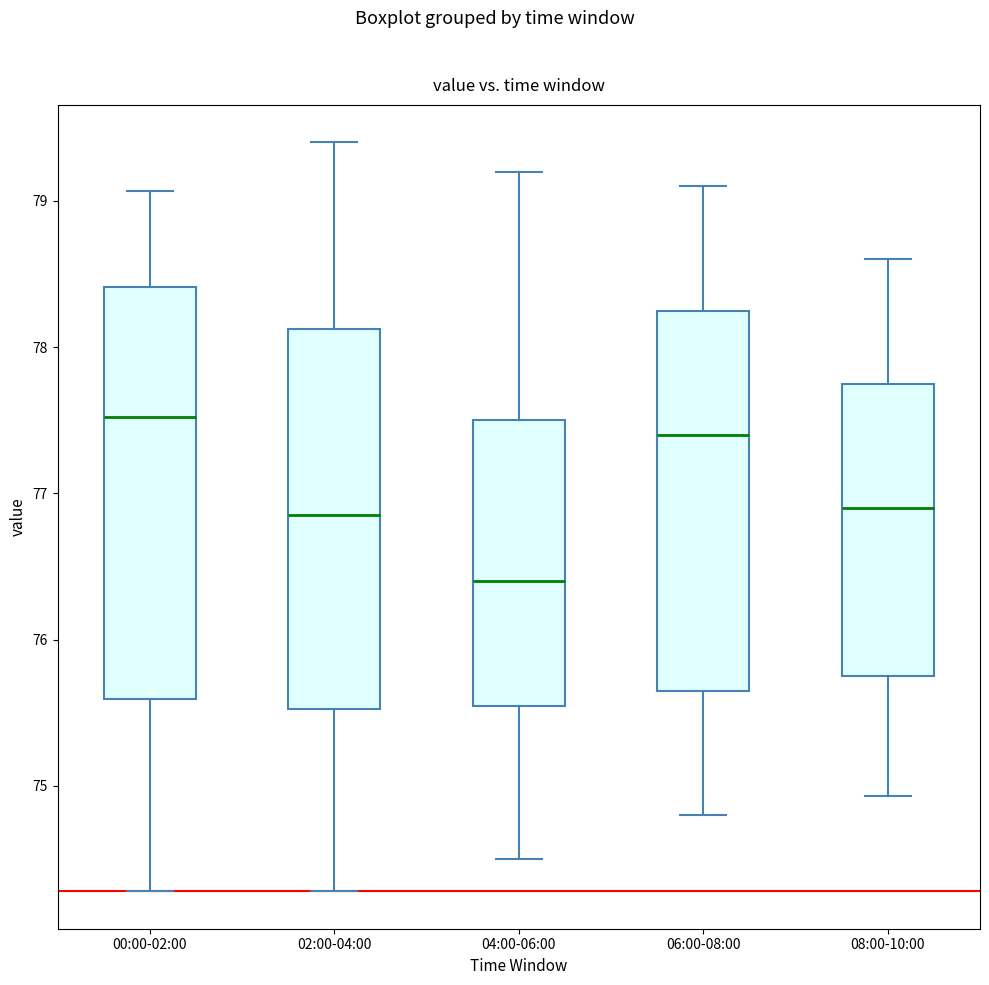

Reading left to right, read every box against the y-axis: the position of its median line, the range the box covers, and the ends of its whiskers. The values are not printed on the chart, so give them approximately, as read against the axis.

00:00-02:00: median 77.5, box 75.6 to 78.4, whiskers 74.3 to 79.1
02:00-04:00: median 76.9, box 75.5 to 78.1, whiskers 74.3 to 79.4
04:00-06:00: median 76.4, box 75.6 to 77.5, whiskers 74.5 to 79.2
06:00-08:00: median 77.4, box 75.7 to 78.3, whiskers 74.8 to 79.1
08:00-10:00: median 76.9, box 75.8 to 77.8, whiskers 74.9 to 78.6